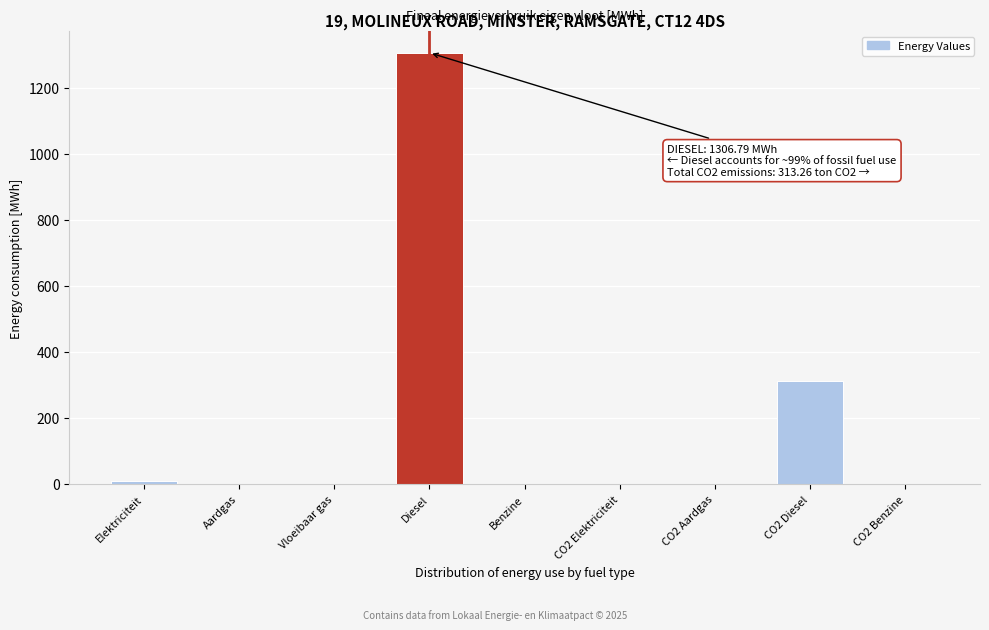

Between Diesel and CO2 Diesel, which is larger?

Diesel